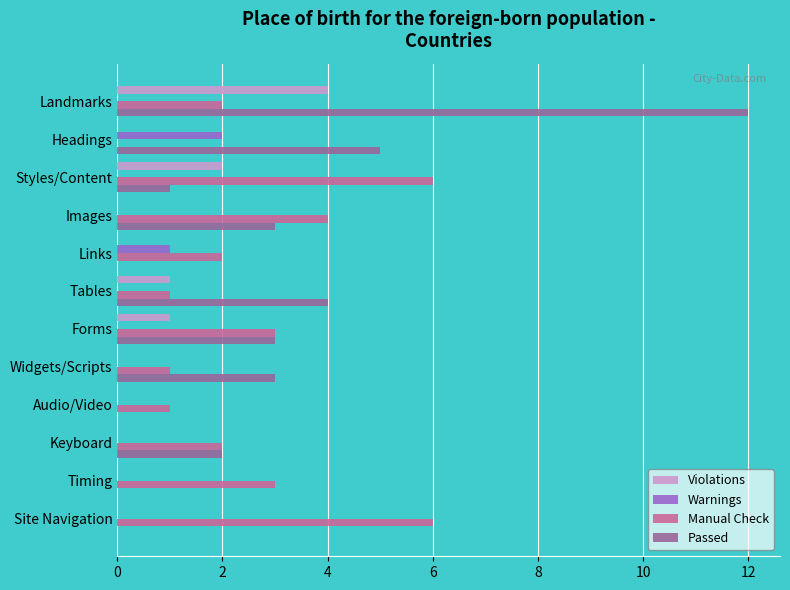

At which category does the chart reach its peak across all series?

Landmarks